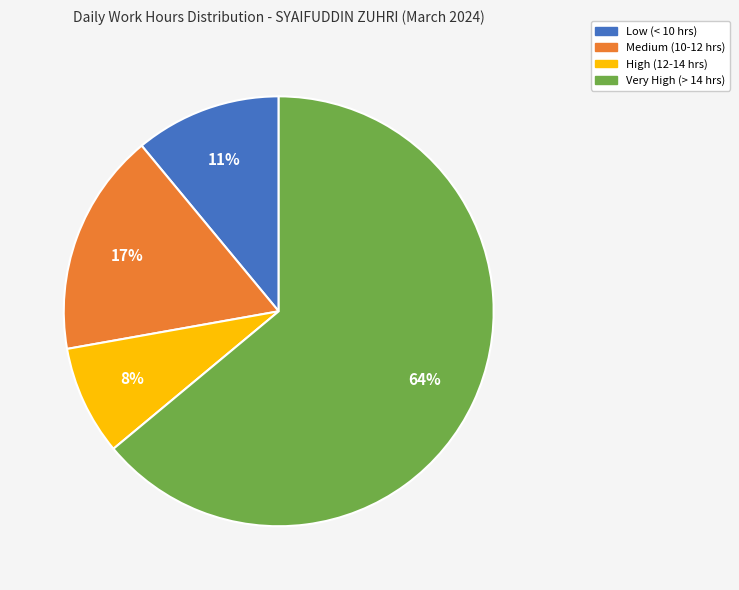

To the nearest percent, what is the difference between the largest and smallest slice percentages?

56%